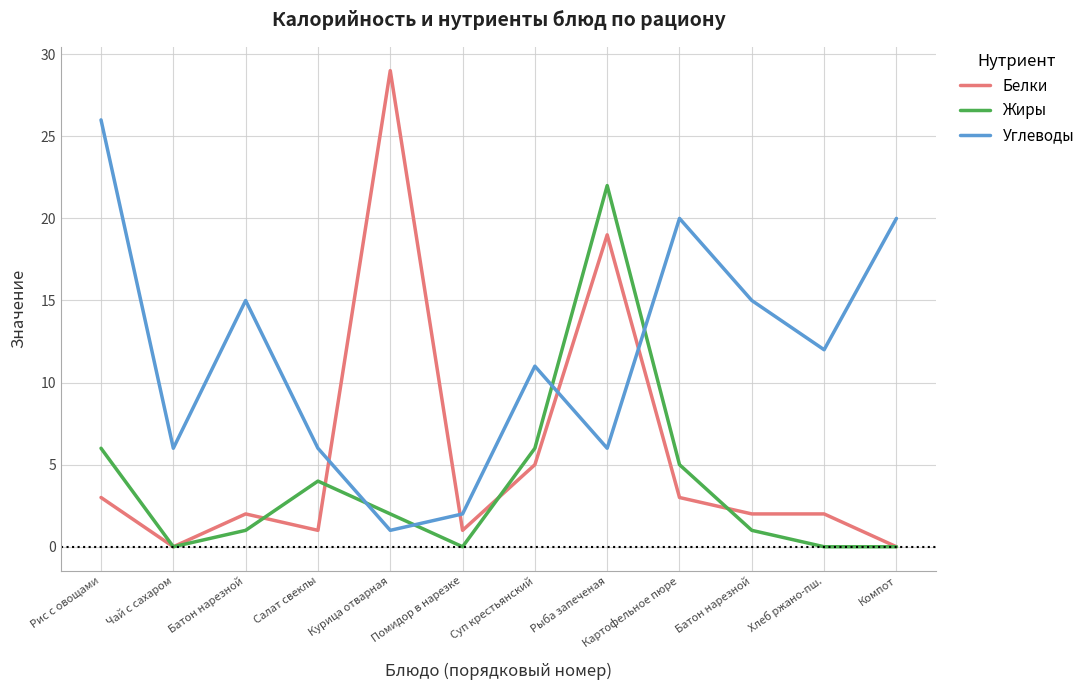

At which label is Белки closest to 14?

Рыба запеченая